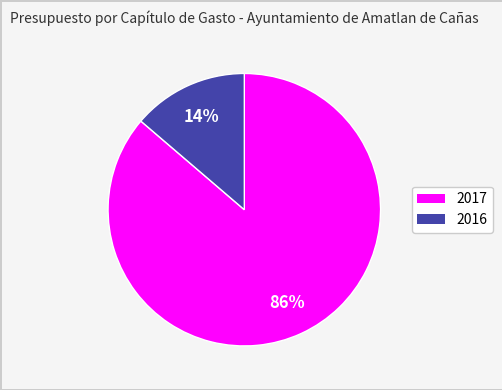

Is there any slice that represents more than half of the pie?

Yes